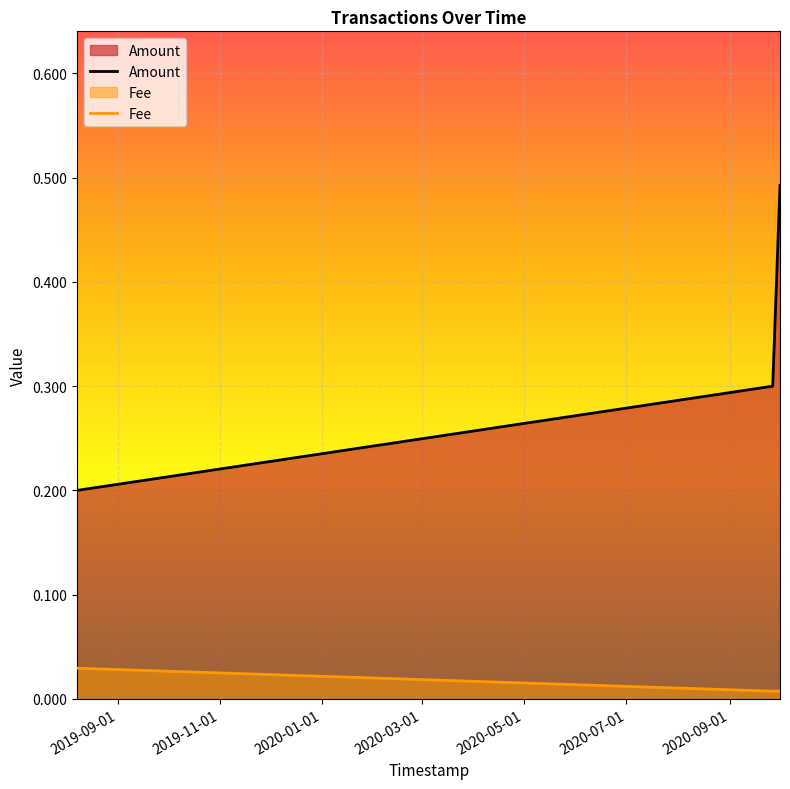

Which series has the widest spread of values?

Amount